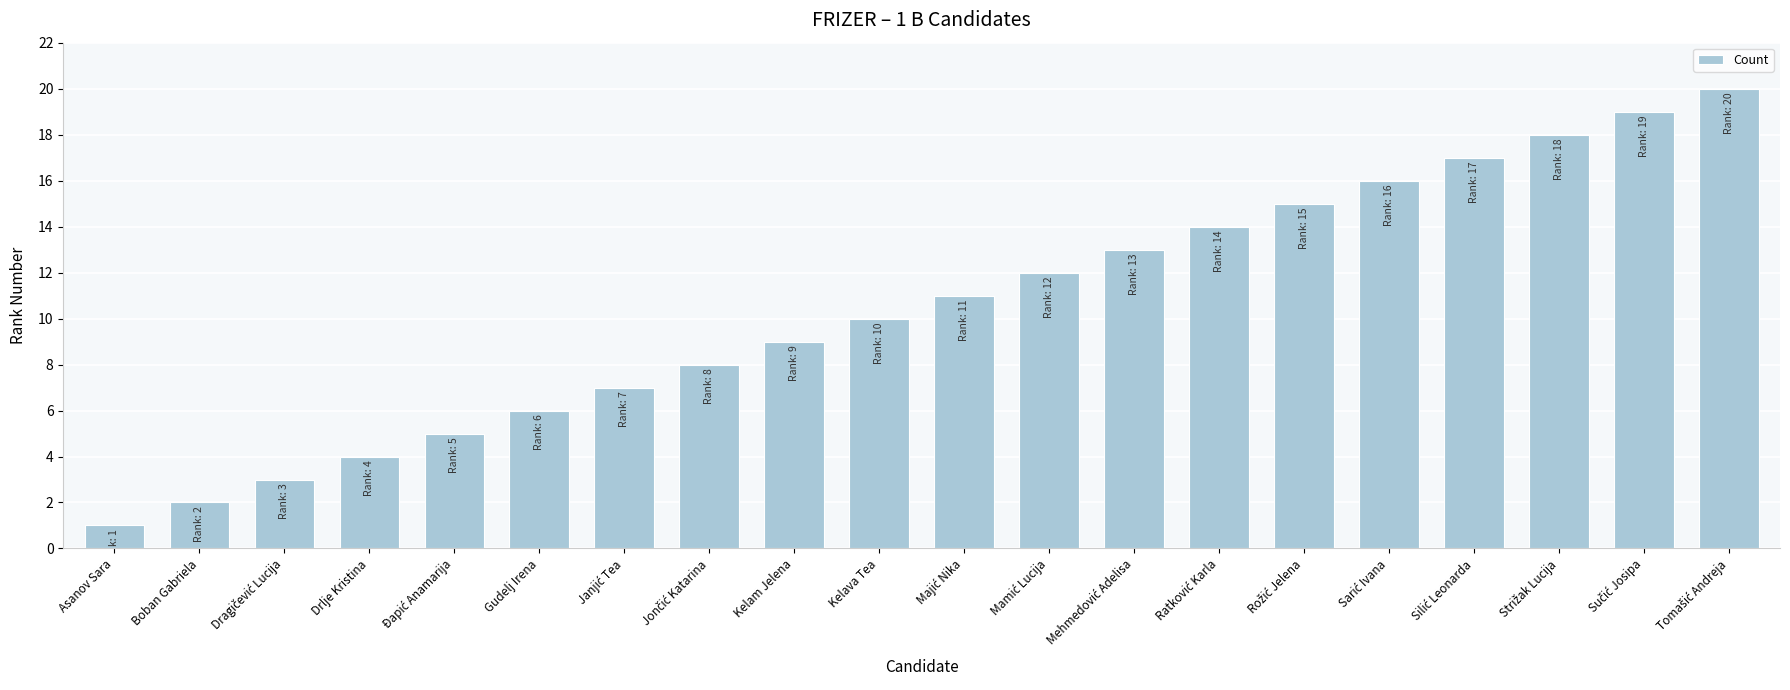

How many values are below 11?

10